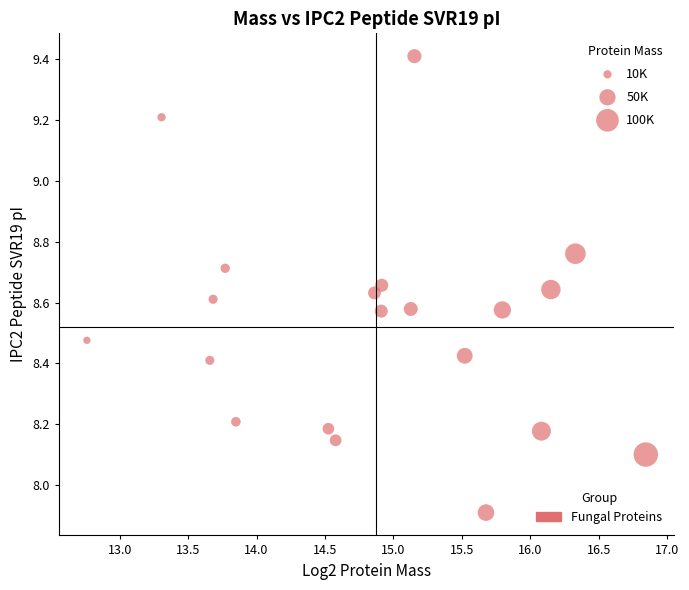

What is the range of X values (max minus min)?

4.1